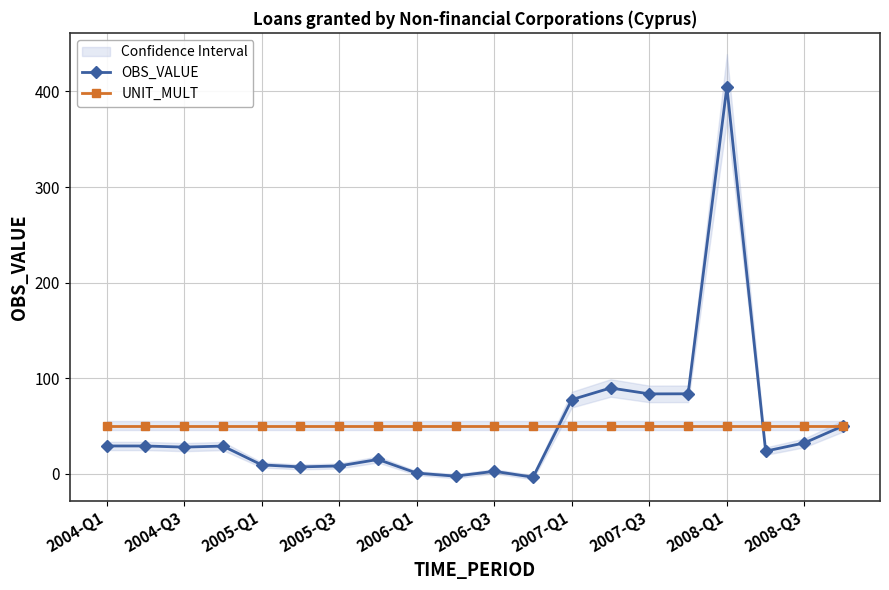

How many series are shown in this chart?

2